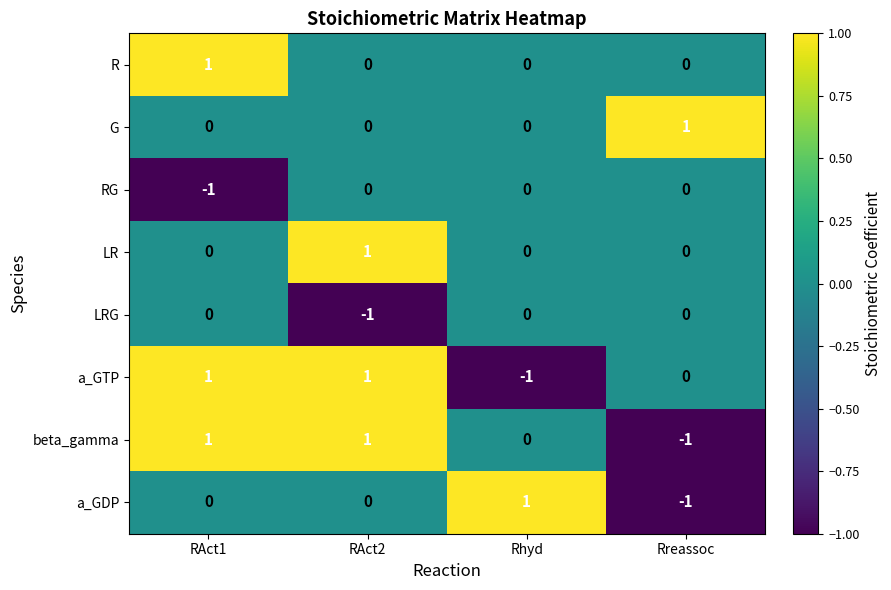

How many values in R are above zero?

1